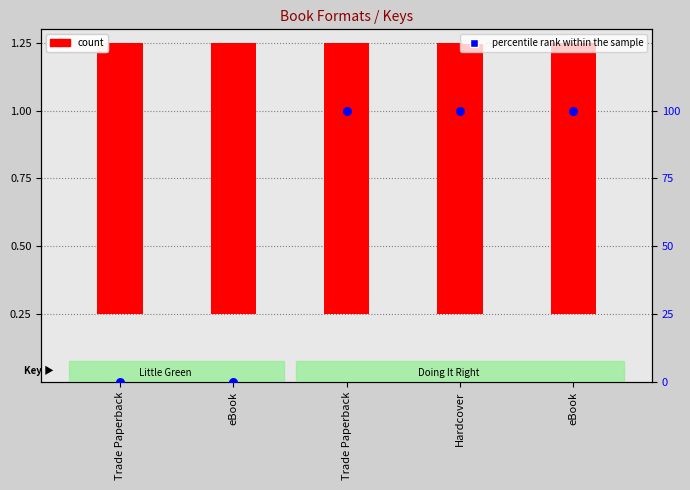

At how many categories does at least one series exceed 58?

3